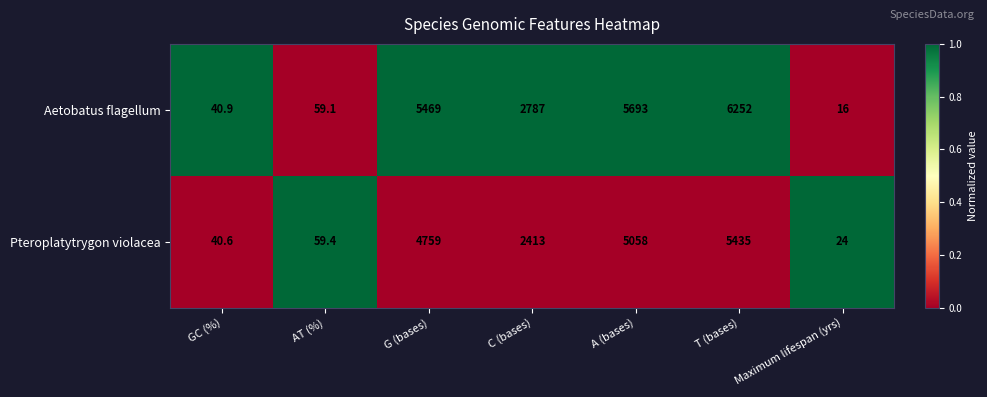

The Aetobatus flagellum series shows 10.6 at GC (%). True or false?

False